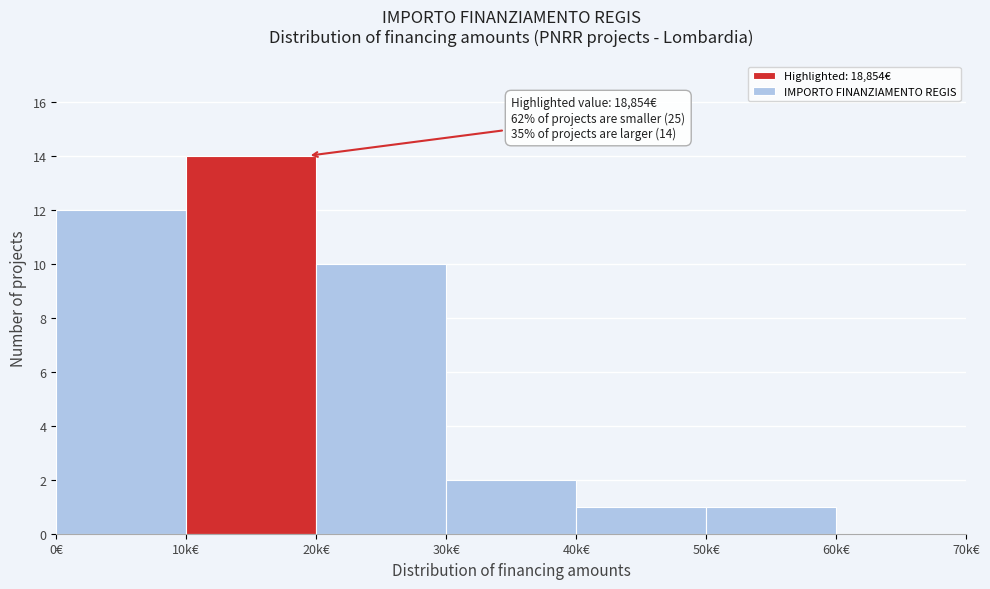

Reading left to right, list all the values displayed in this chart.

0€=12	10k€=14	20k€=10	30k€=2	40k€=1	50k€=1	60k€=0